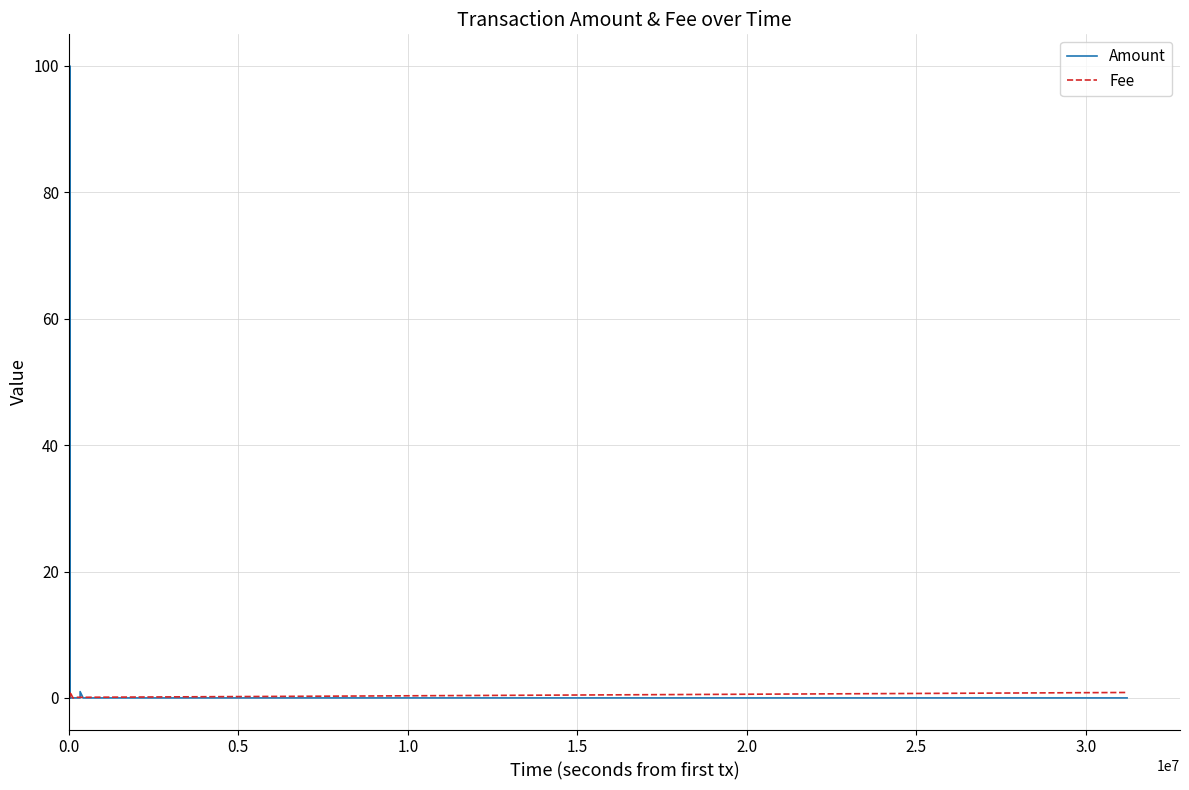

At how many categories does at least one series exceed 12?

1